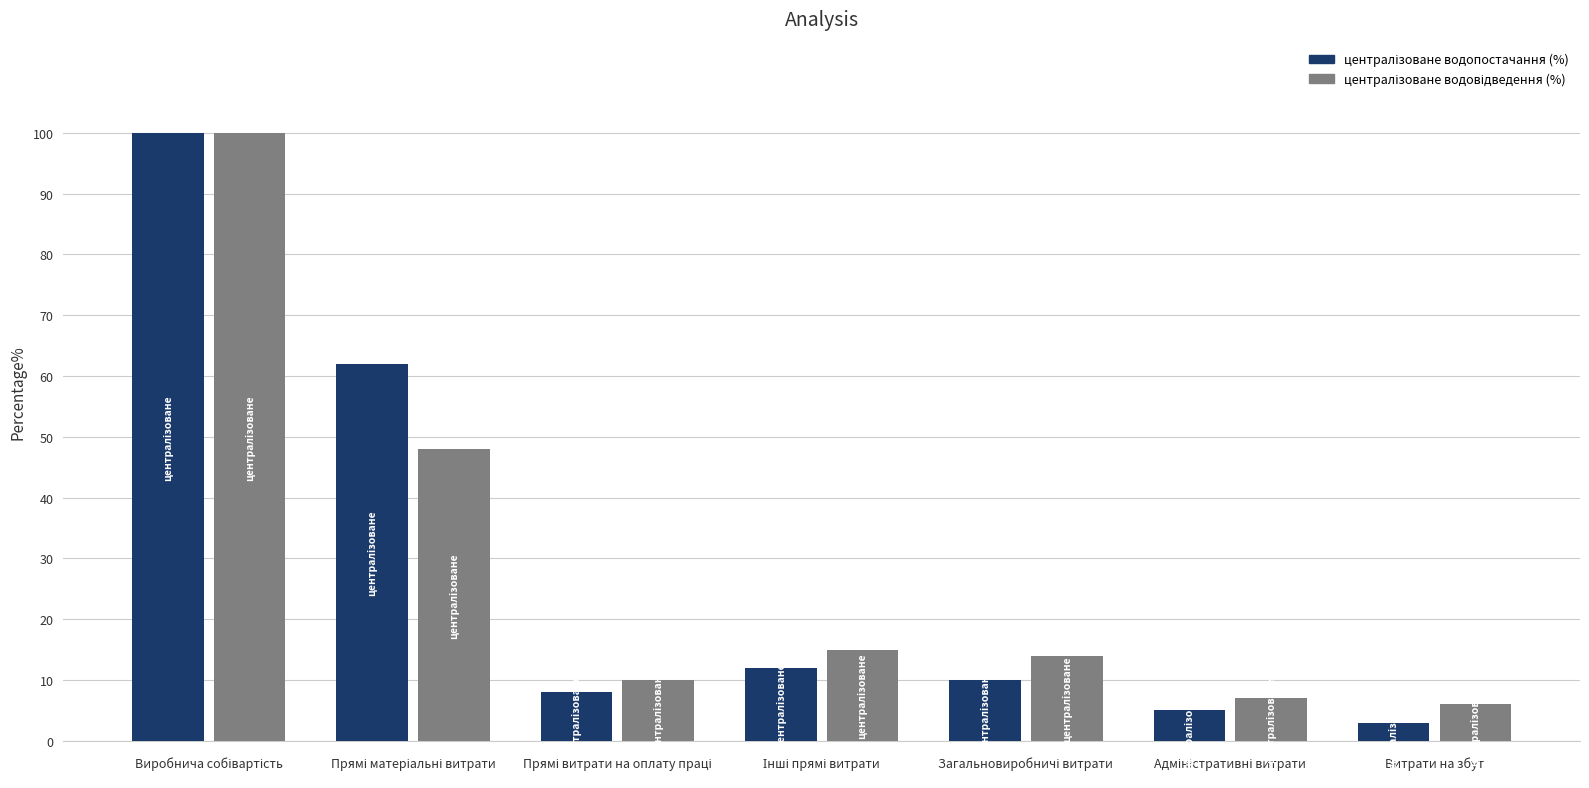

What is the greatest value displayed?

100